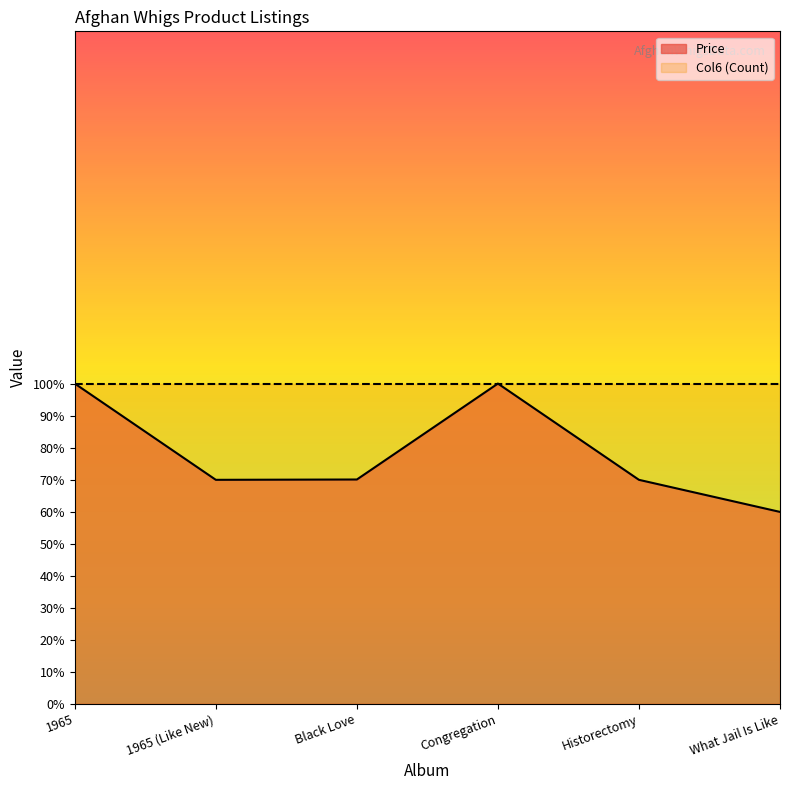

What is the label of the 4th point from the left?

Congregation